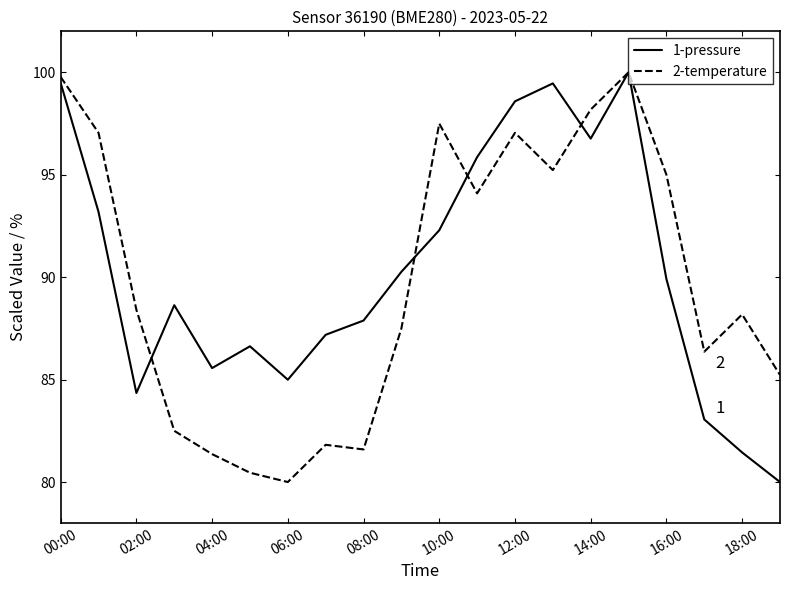

What is the greatest value displayed?

100.0